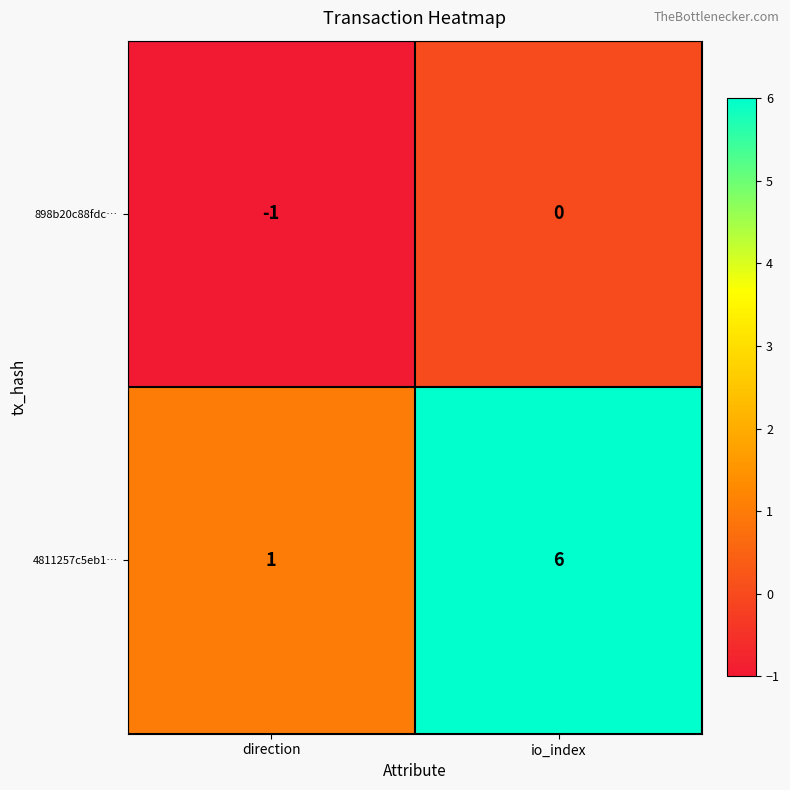

What is the approximate value of 4811257c5eb1… at io_index?

6